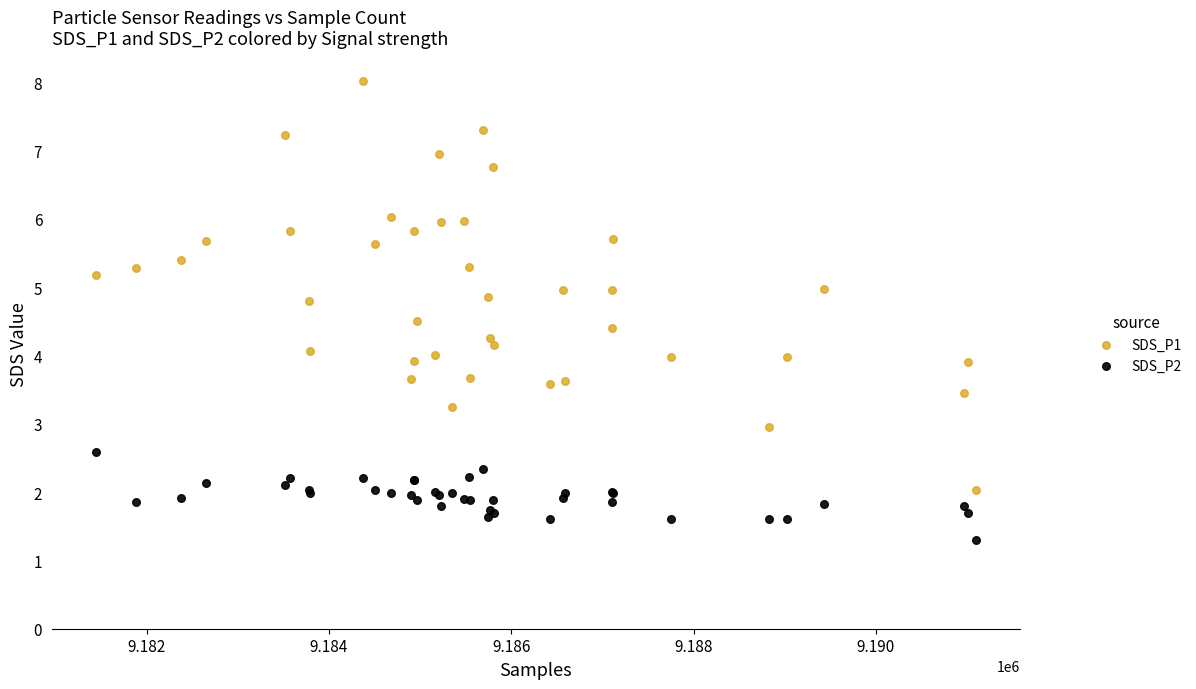

Which series contains the highest Y value?

SDS_P1